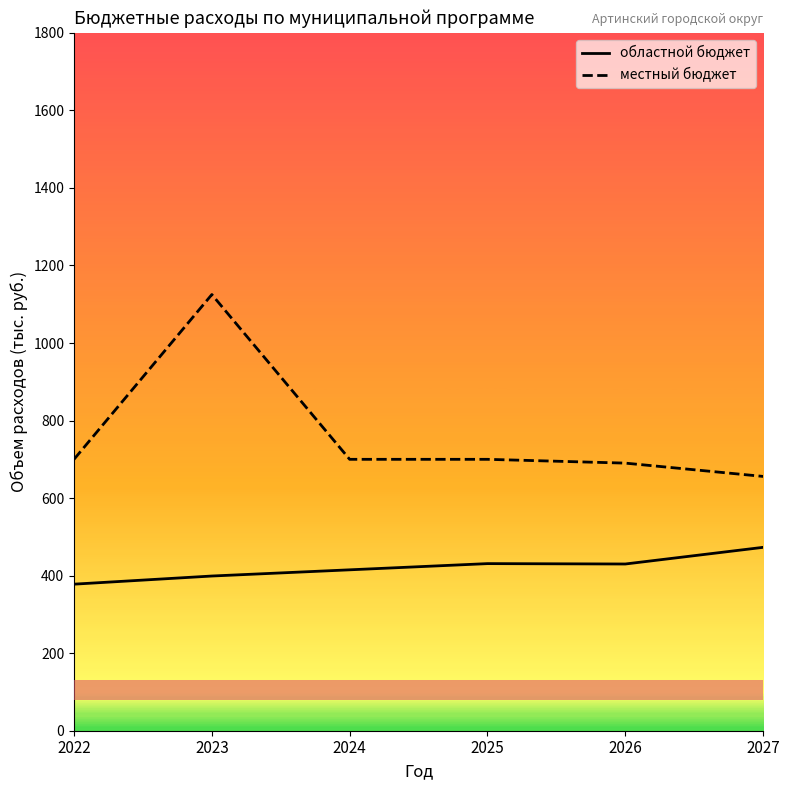

At which label does областной бюджет first exceed 430?

2025